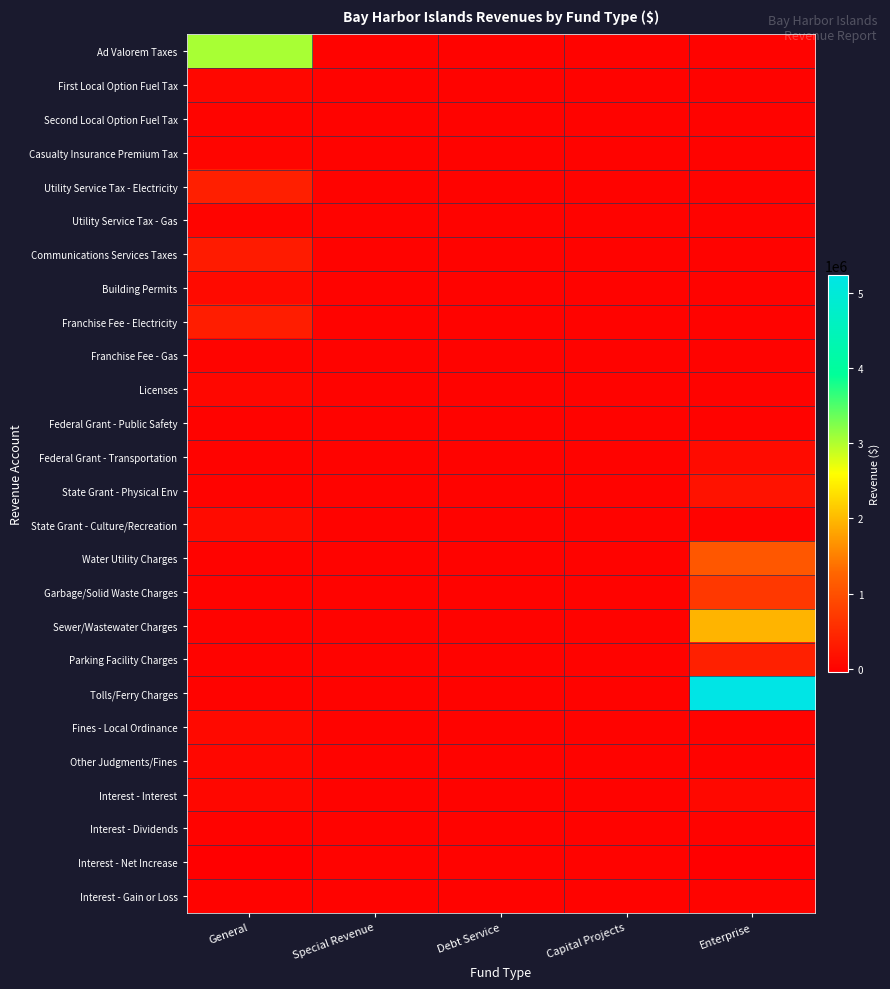

Reading left to right, transcribe all the data shown in this chart.

Ad Valorem Taxes: General=3040733	Special Revenue=0	Debt Service=0	Capital Projects=0	Enterprise=0
First Local Option Fuel Tax: General=63989	Special Revenue=0	Debt Service=0	Capital Projects=0	Enterprise=0
Second Local Option Fuel Tax: General=24784	Special Revenue=0	Debt Service=0	Capital Projects=0	Enterprise=0
Casualty Insurance Premium Tax: General=33364	Special Revenue=0	Debt Service=0	Capital Projects=0	Enterprise=0
Utility Service Tax - Electricity: General=369845	Special Revenue=0	Debt Service=0	Capital Projects=0	Enterprise=0
Utility Service Tax - Gas: General=20951	Special Revenue=0	Debt Service=0	Capital Projects=0	Enterprise=0
Communications Services Taxes: General=323884	Special Revenue=0	Debt Service=0	Capital Projects=0	Enterprise=0
Building Permits: General=91768	Special Revenue=0	Debt Service=0	Capital Projects=0	Enterprise=0
Franchise Fee - Electricity: General=339235	Special Revenue=0	Debt Service=0	Capital Projects=0	Enterprise=0
Franchise Fee - Gas: General=20695	Special Revenue=0	Debt Service=0	Capital Projects=0	Enterprise=0
Licenses: General=61619	Special Revenue=0	Debt Service=0	Capital Projects=0	Enterprise=0
Federal Grant - Public Safety: General=3221	Special Revenue=0	Debt Service=0	Capital Projects=0	Enterprise=0
Federal Grant - Transportation: General=0	Special Revenue=0	Debt Service=0	Capital Projects=0	Enterprise=116249
State Grant - Physical Env: General=0	Special Revenue=0	Debt Service=0	Capital Projects=0	Enterprise=200000
State Grant - Culture/Recreation: General=103000	Special Revenue=0	Debt Service=0	Capital Projects=0	Enterprise=0
Water Utility Charges: General=0	Special Revenue=0	Debt Service=0	Capital Projects=0	Enterprise=1092097
Garbage/Solid Waste Charges: General=0	Special Revenue=0	Debt Service=0	Capital Projects=0	Enterprise=694928
Sewer/Wastewater Charges: General=0	Special Revenue=0	Debt Service=0	Capital Projects=0	Enterprise=1956258
Parking Facility Charges: General=0	Special Revenue=0	Debt Service=0	Capital Projects=0	Enterprise=389756
Tolls/Ferry Charges: General=0	Special Revenue=0	Debt Service=0	Capital Projects=0	Enterprise=5234106
Fines - Local Ordinance: General=84824	Special Revenue=0	Debt Service=0	Capital Projects=0	Enterprise=0
Other Judgments/Fines: General=58706	Special Revenue=0	Debt Service=0	Capital Projects=0	Enterprise=0
Interest - Interest: General=63570	Special Revenue=0	Debt Service=0	Capital Projects=18221	Enterprise=75349
Interest - Dividends: General=0	Special Revenue=0	Debt Service=0	Capital Projects=0	Enterprise=0
Interest - Net Increase: General=-37558	Special Revenue=0	Debt Service=0	Capital Projects=0	Enterprise=-42896
Interest - Gain or Loss: General=16913	Special Revenue=0	Debt Service=0	Capital Projects=0	Enterprise=21244